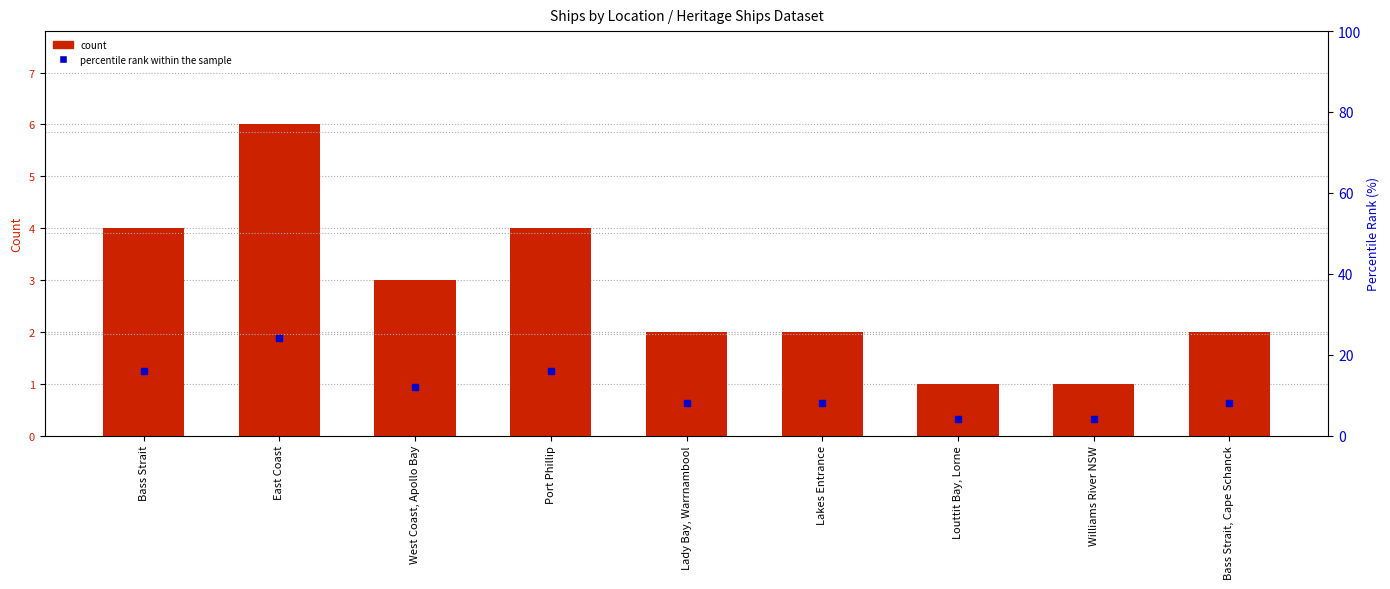

At which category is the sum across all series the highest?

East Coast